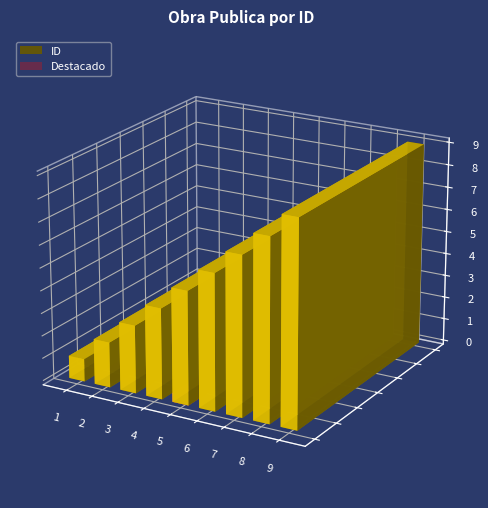

What is the change in value from 1 to 5?

+4